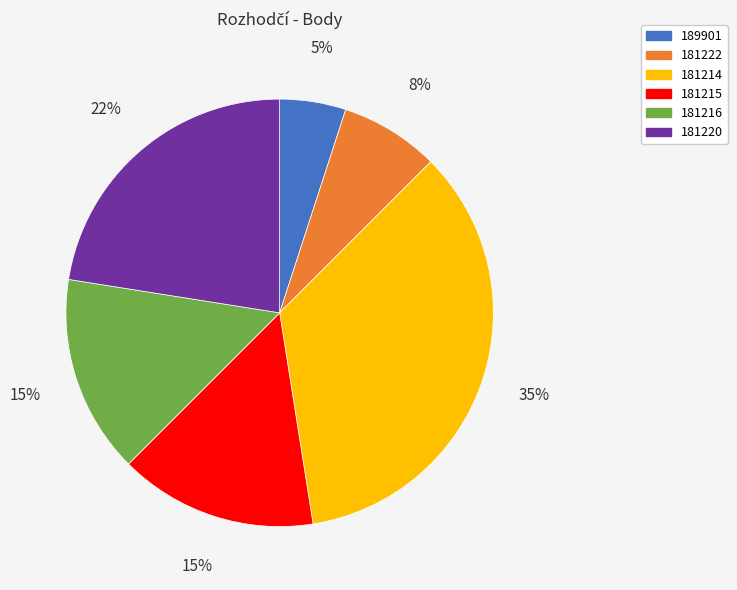

To the nearest percent, what portion does 189901 represent?

5%